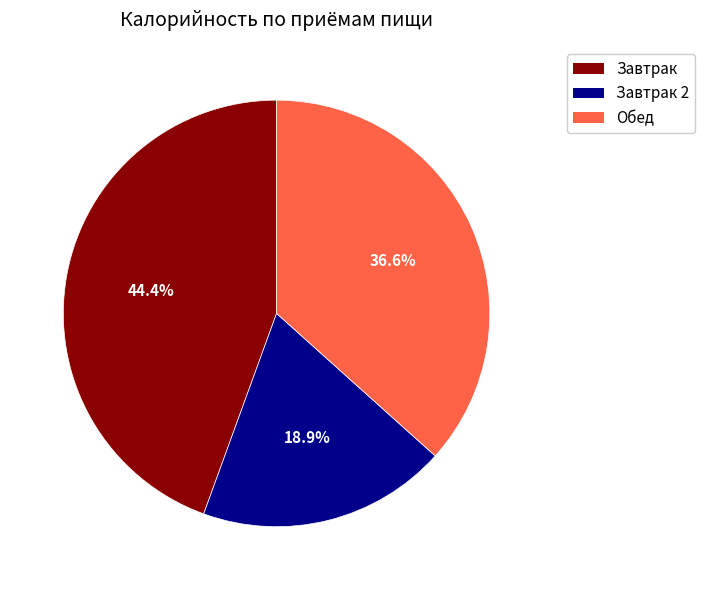

Does any single category account for the majority?

No